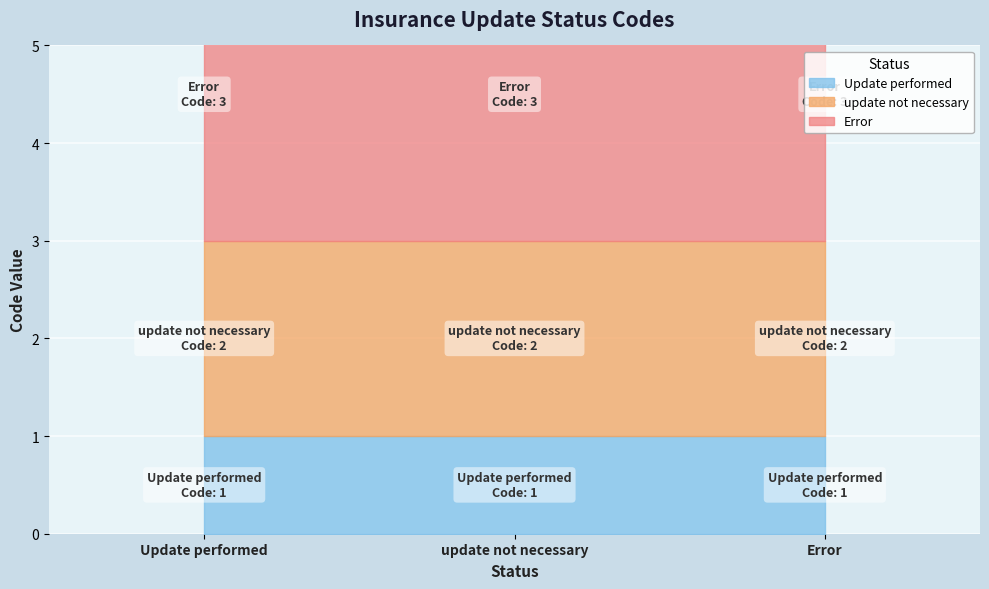

What is the label of the 1st point from the right?

Error